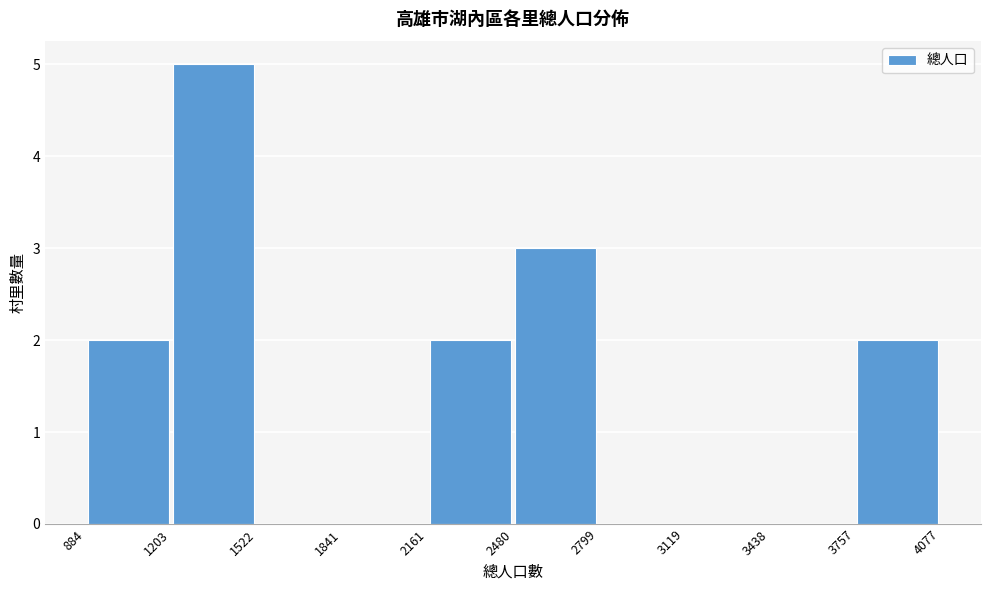

Reading left to right, list every bar in this chart as the range it spans on the x-axis followed by its height. The values are not printed on the chart, so give them approximately, as read against the axis.

884 to 1203: 2
1203 to 1522: 5
1522 to 1841: 0
1841 to 2161: 0
2161 to 2480: 2
2480 to 2799: 3
2799 to 3119: 0
3119 to 3438: 0
3438 to 3757: 0
3757 to 4077: 2